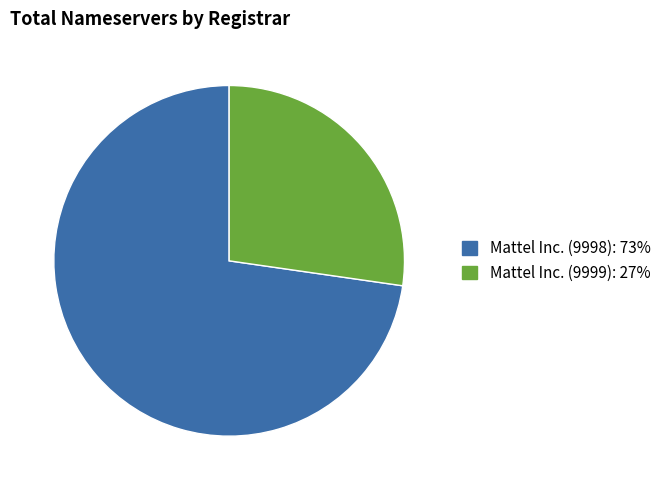

Is there a majority slice in this chart?

Yes